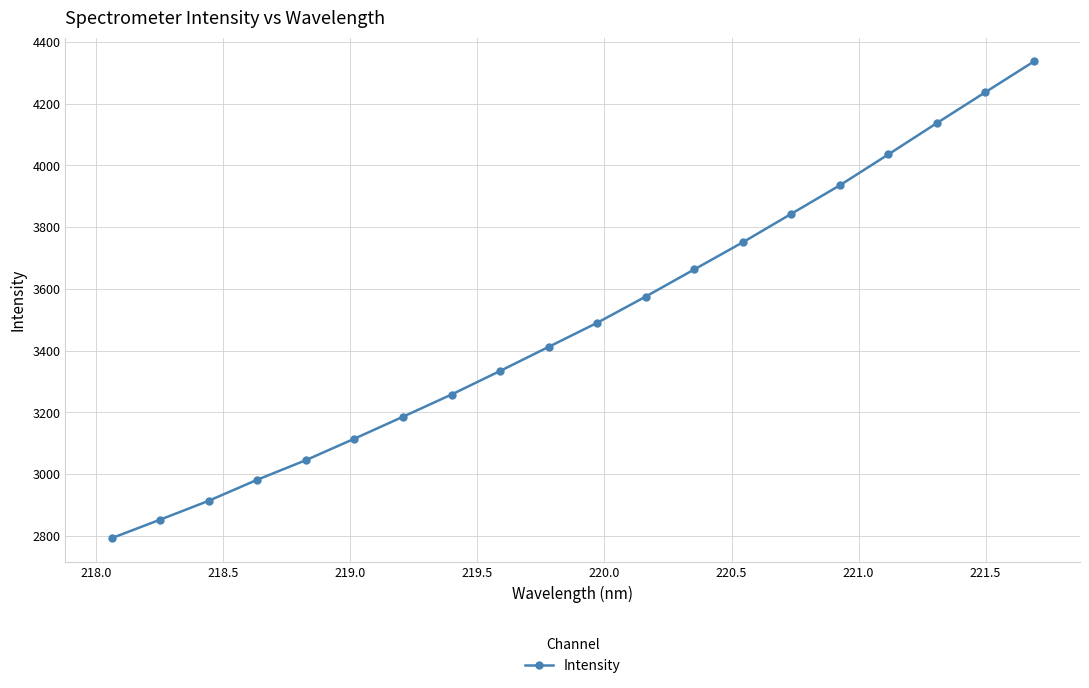

What is the minimum value shown in the chart?

2792.3